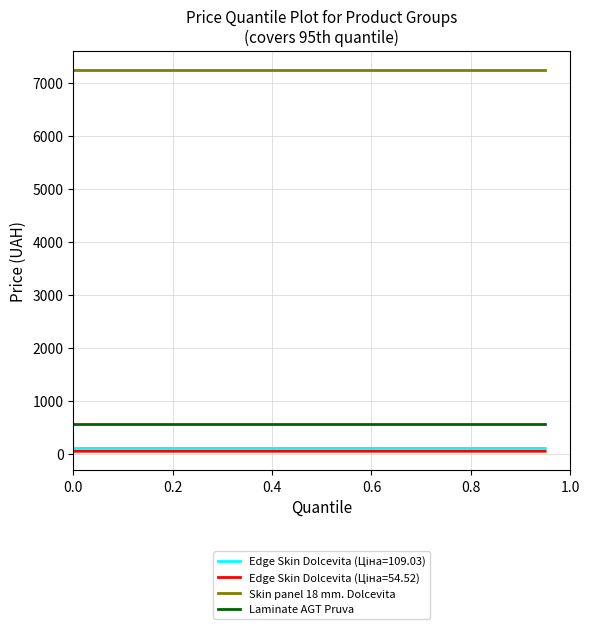

Between 14 and 7, which is larger?

14